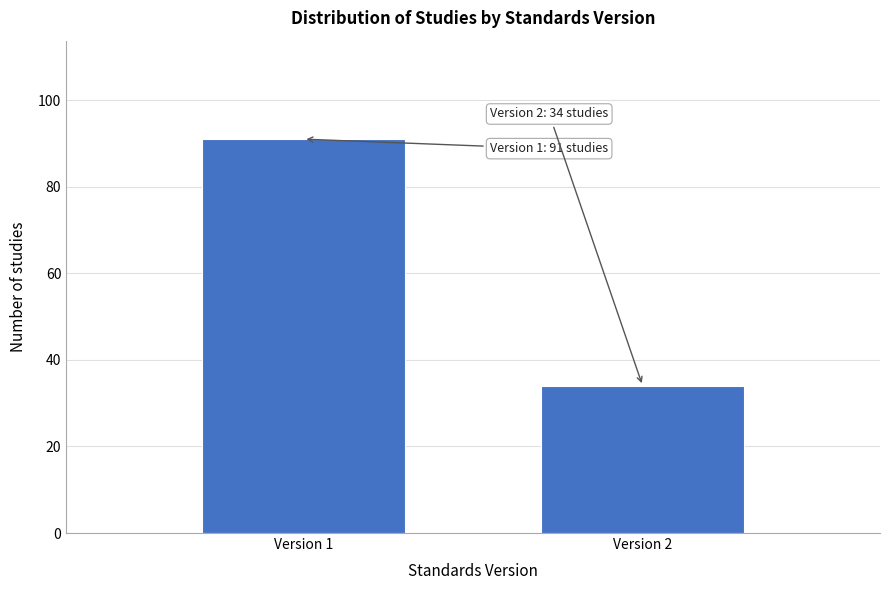

Reading right to left, extract all data points from this chart.

34	91